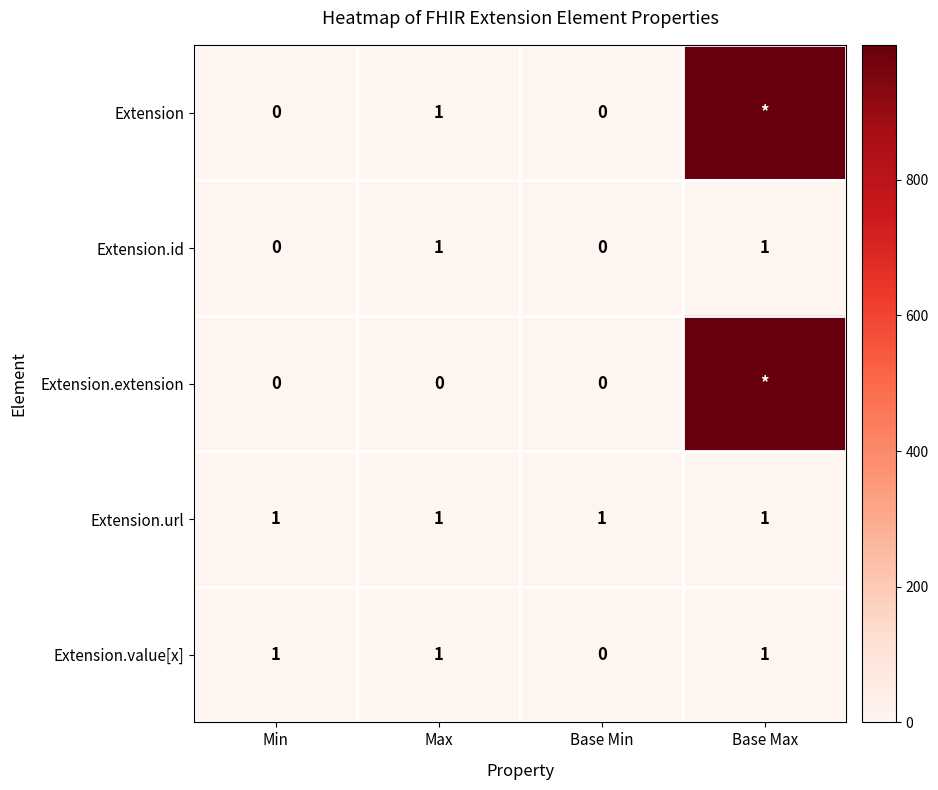

What value does the Extension.url series have at Base Min?

1